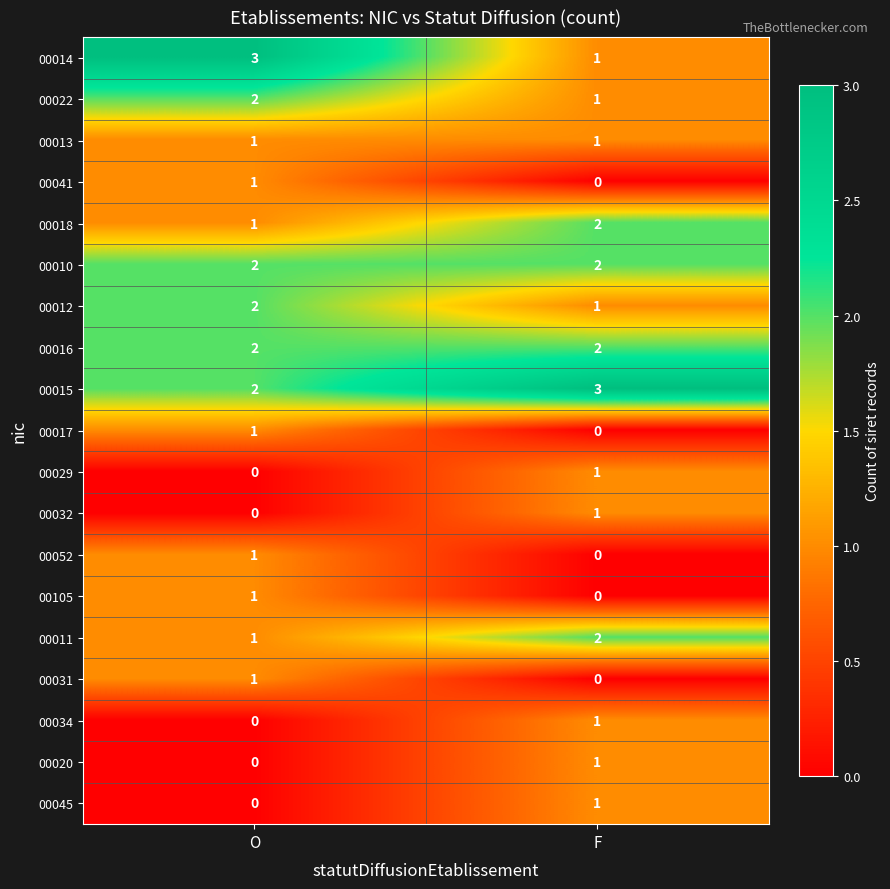

How many series are shown in this chart?

19